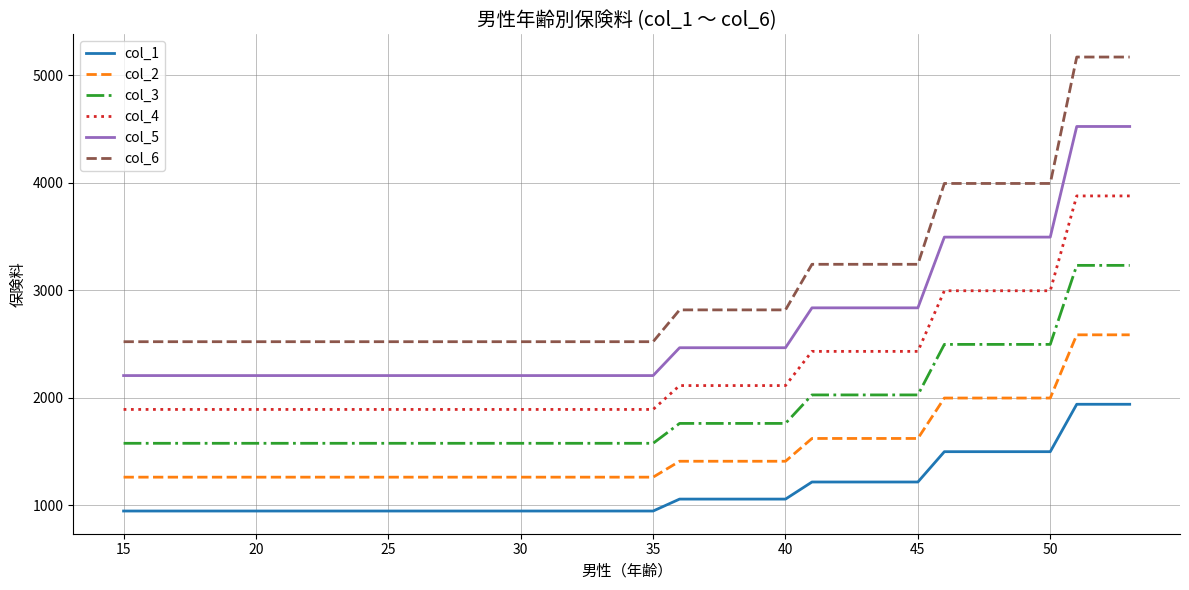

True or false: col_3 and col_2 intersect in this chart.

False